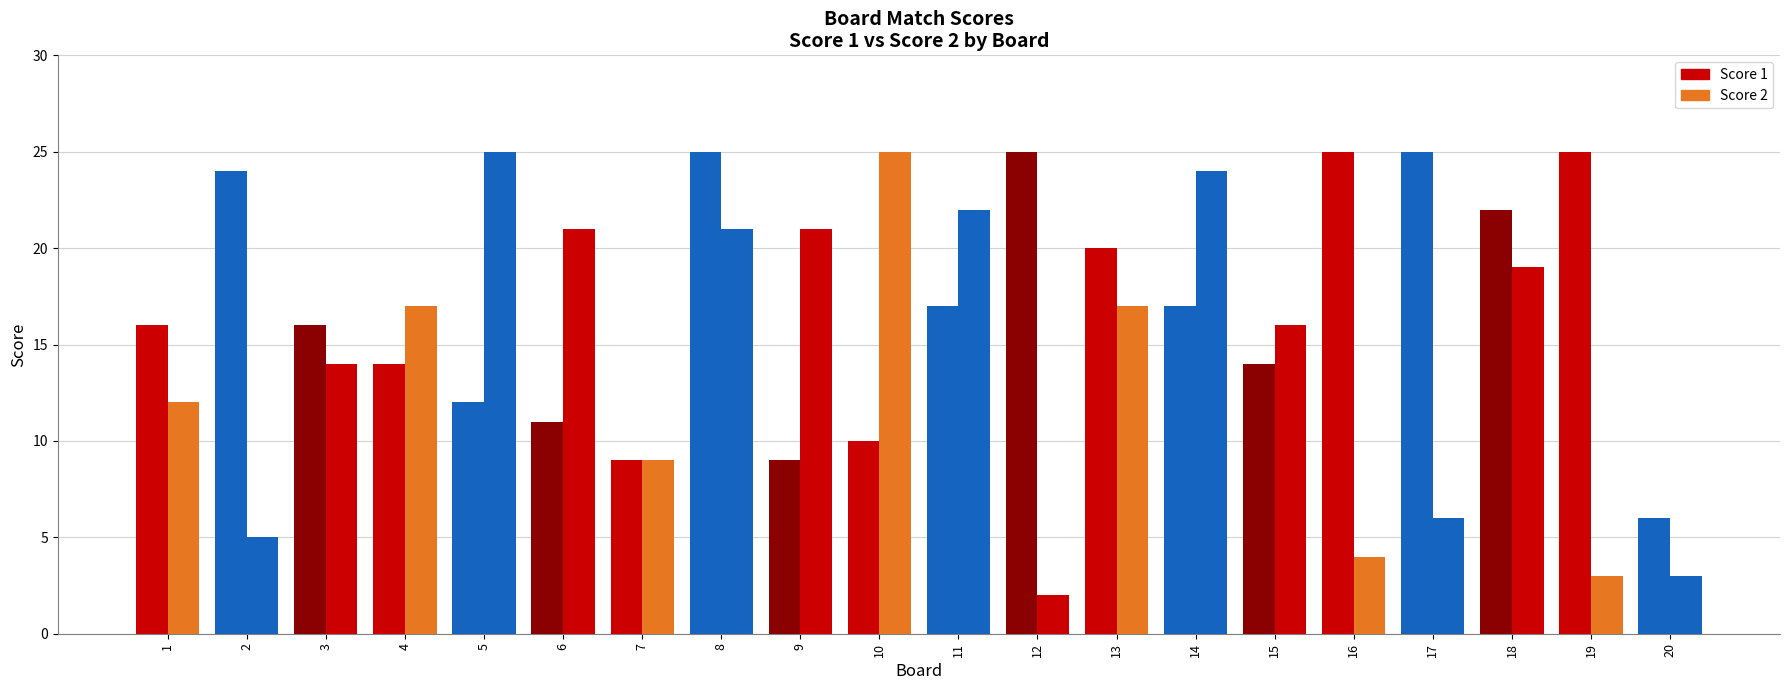

How many bars are there in each group?

2